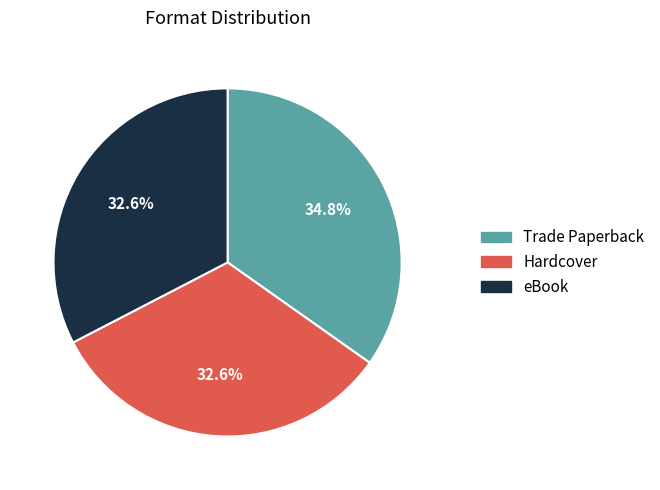

To the nearest percent, what is the difference between the eBook and Trade Paperback slice percentages?

2%